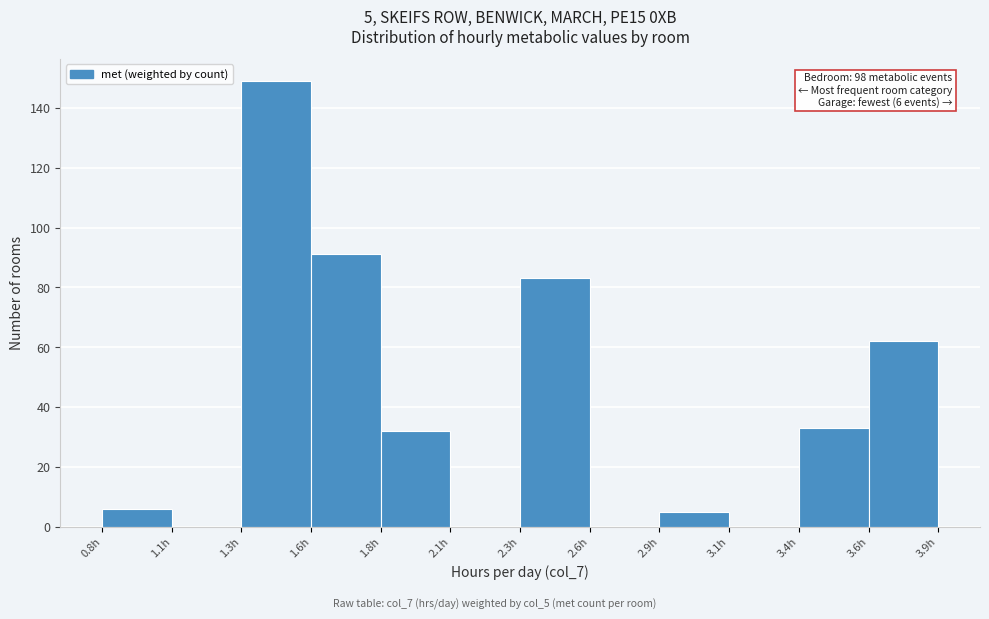

Reading left to right, what are all the values shown in this chart?

0.8h=6	1.1h=0	1.3h=149	1.6h=91	1.8h=32	2.1h=0	2.3h=83	2.6h=0	2.9h=5	3.1h=0	3.4h=33	3.6h=62